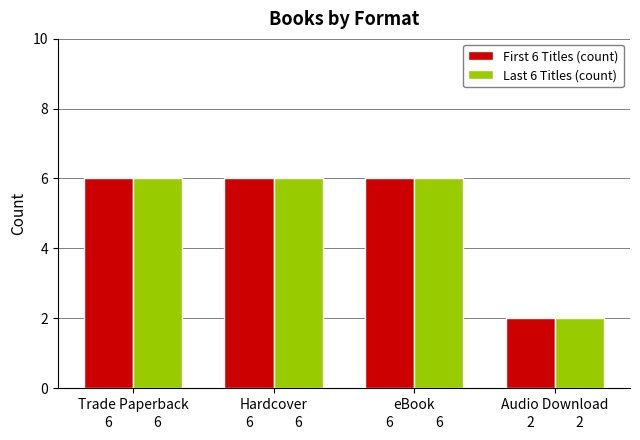

Does the chart contain stacked bars?

No